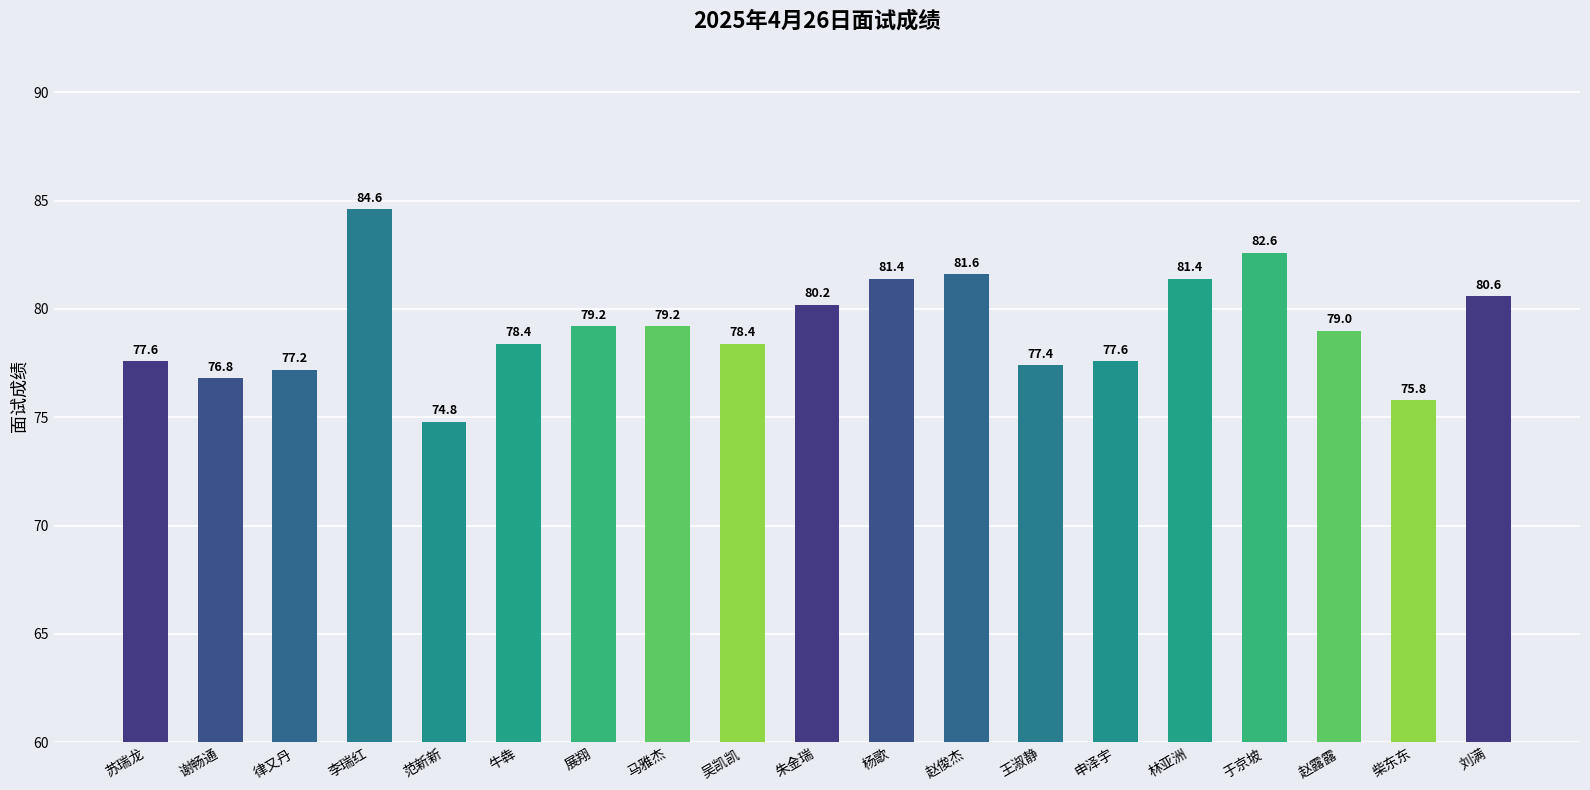

Are the bars horizontal?

No